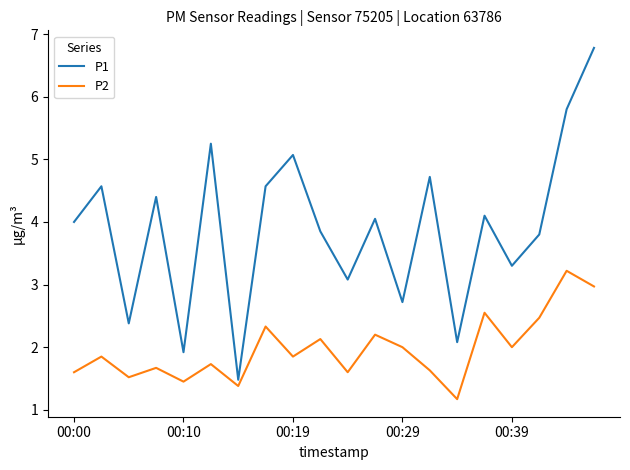

True or false: P2 and P1 intersect in this chart.

False